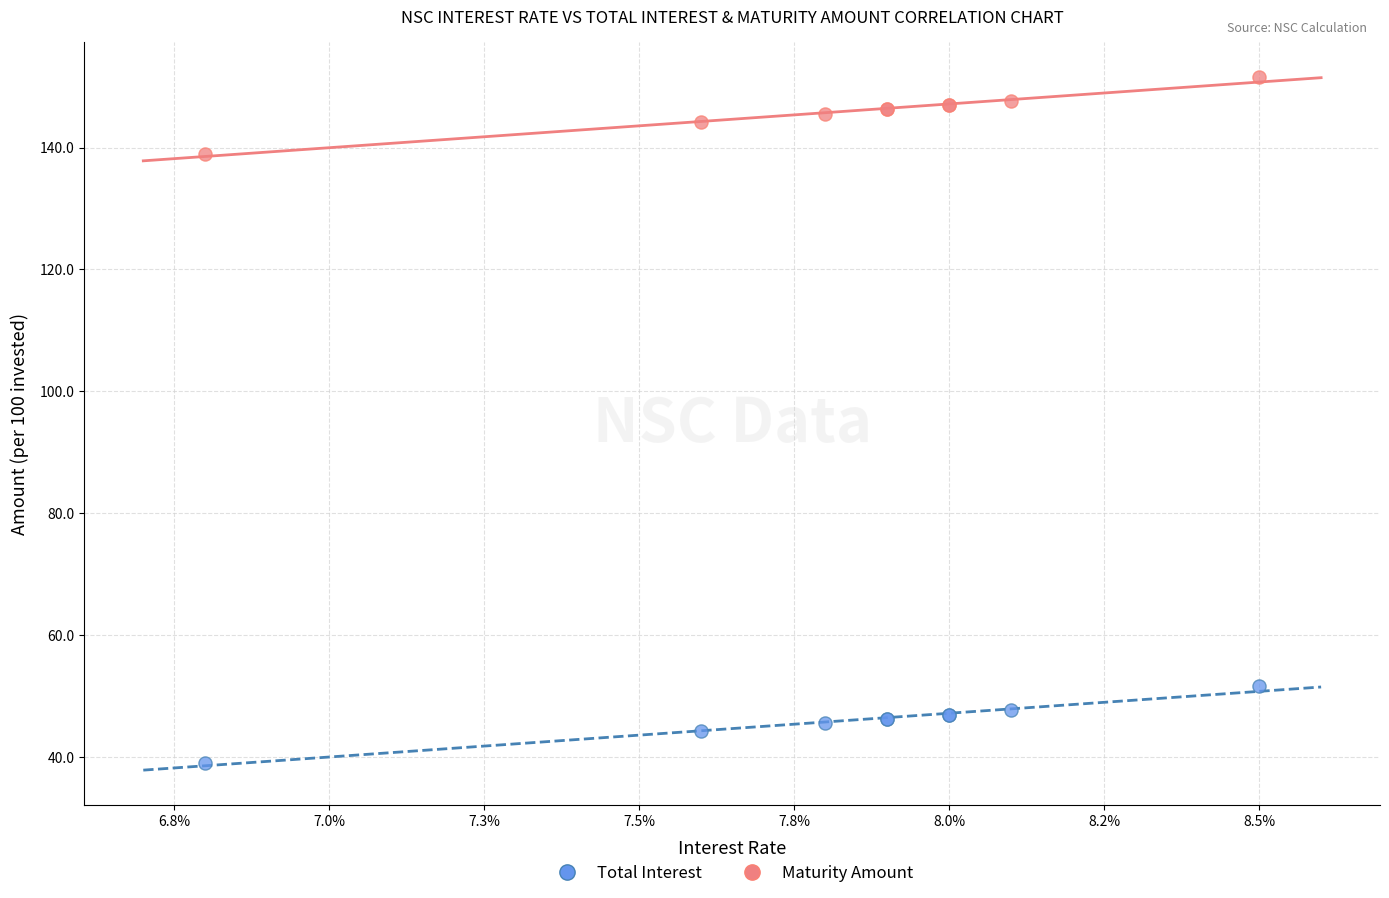

Which series contains the highest Y value?

Maturity Amount